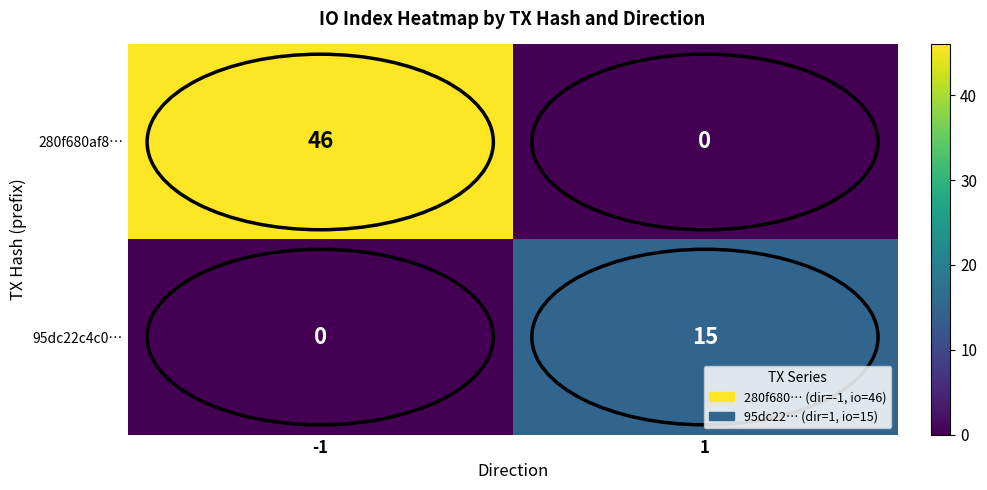

What is the difference between the highest and lowest values at -1?

46